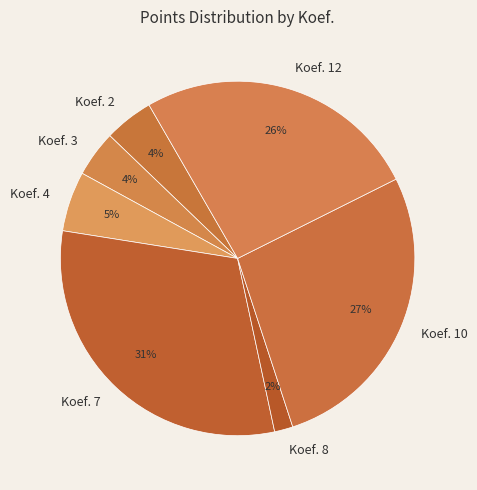

Is the sum of Koef. 7 and Koef. 8 greater than half?

No